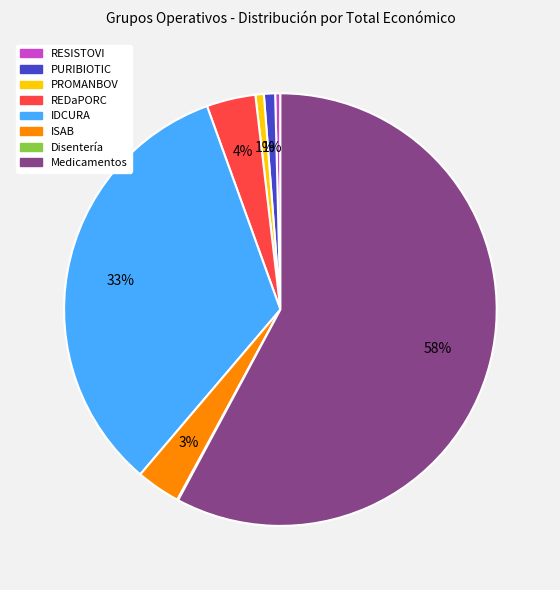

Which category accounts for the majority?

Medicamentos